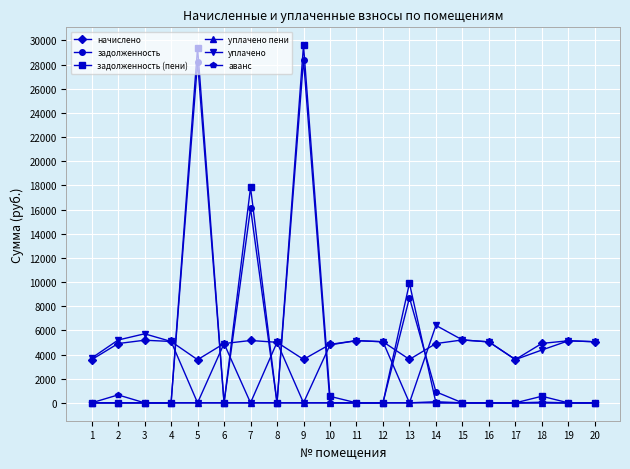

At which label is задолженность closest to 14202?

7